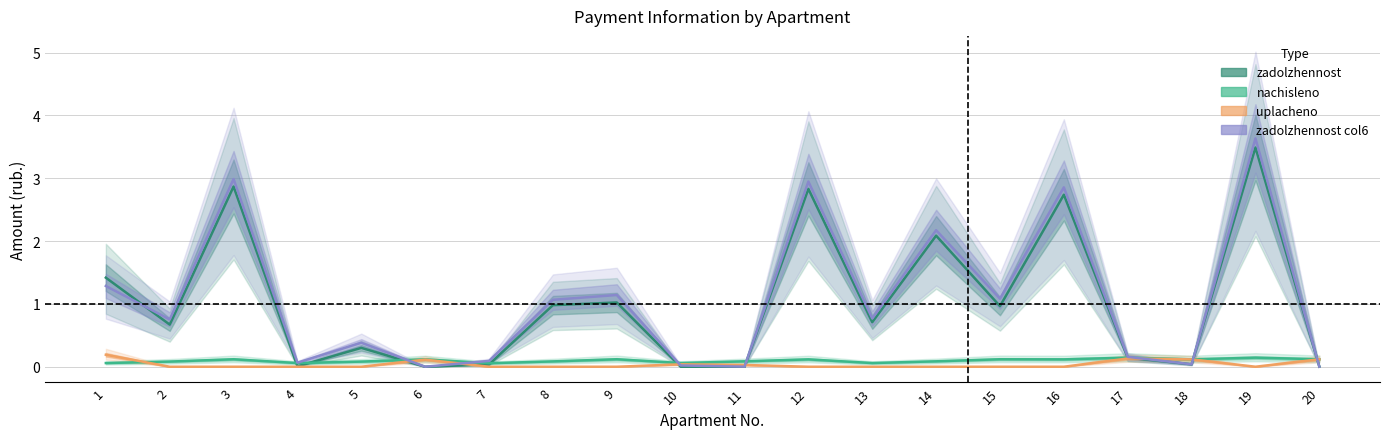

The value of nachisleno at 13 is 0.1. True or false?

False